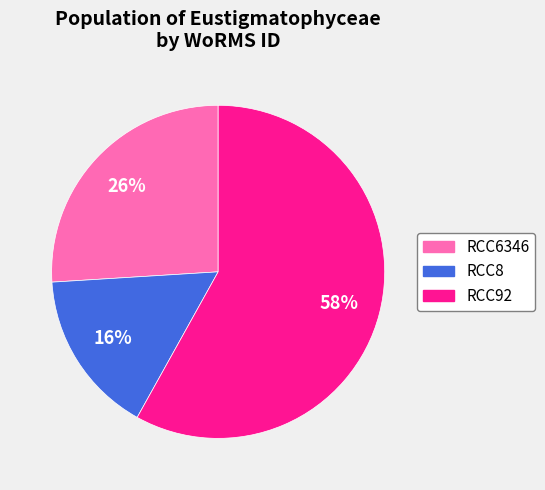

Count the number of slices in the pie.

3